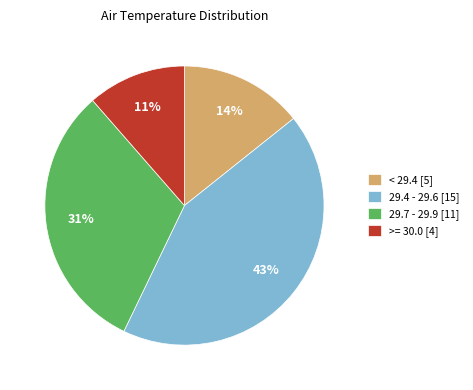

Is the sum of 29.4 - 29.6 [15] and 29.7 - 29.9 [11] greater than half?

Yes